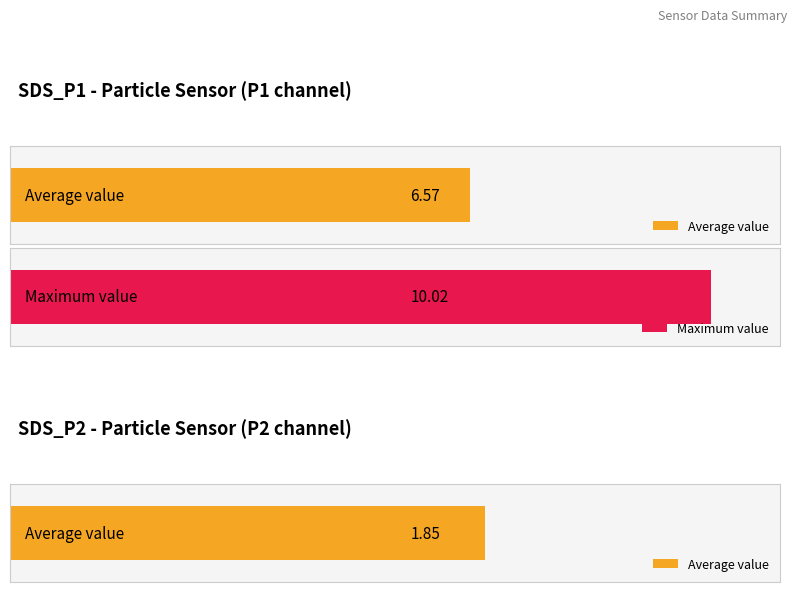

Which series has the largest range (max minus min)?

SDS_P1